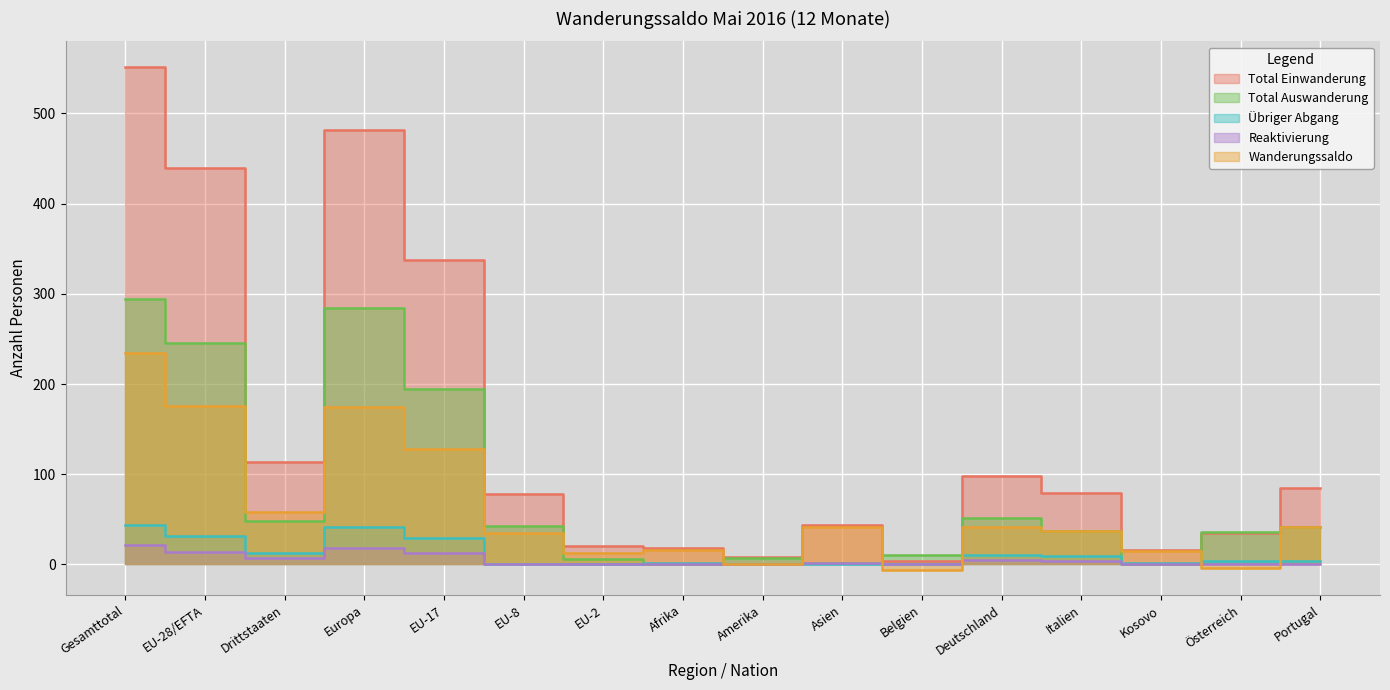

What is the value of the Total Auswanderung point at the 2nd from the left?

246